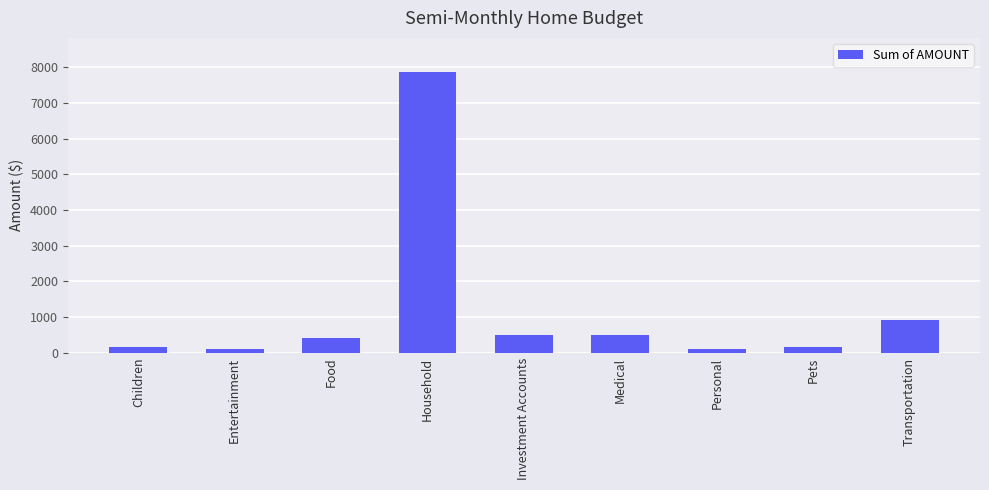

Between Entertainment and Household, which is larger?

Household